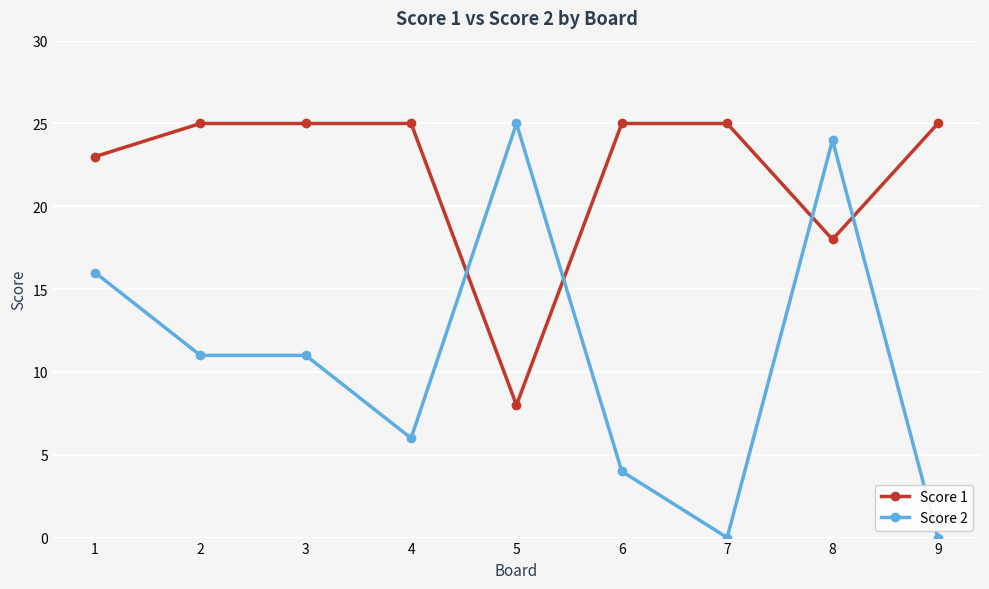

Which series ends up on top after the final intersection of Score 2 and Score 1?

Score 1